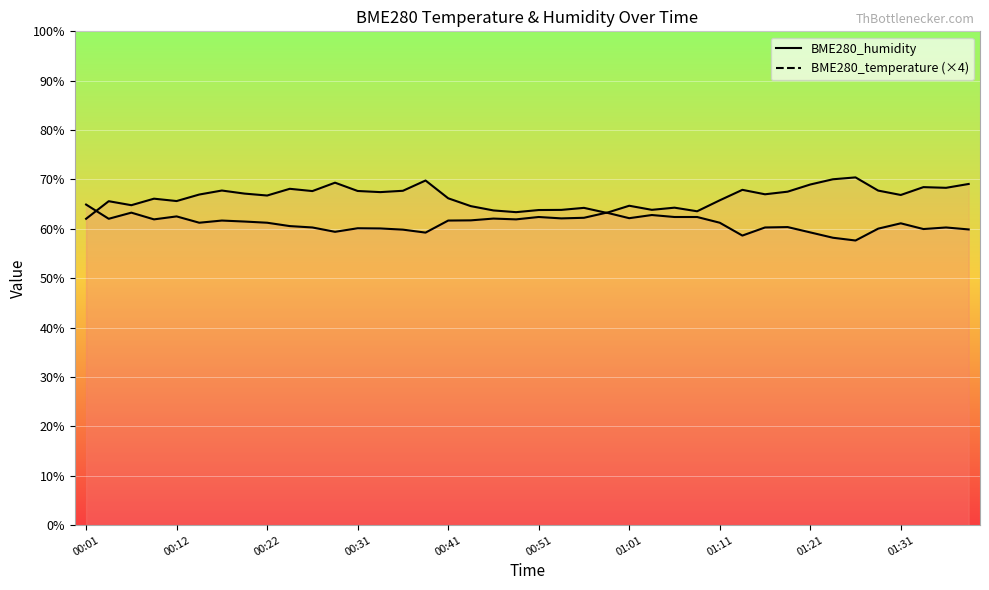

Is it true that BME280_temperature equals 60.1 at 00:31?

True